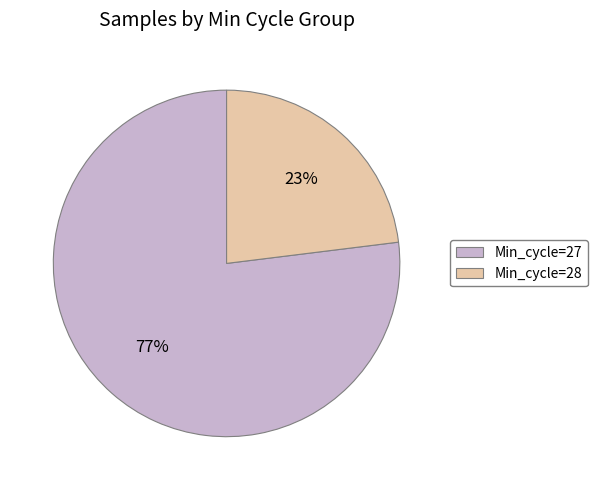

To the nearest percent, what is the average slice percentage?

50%